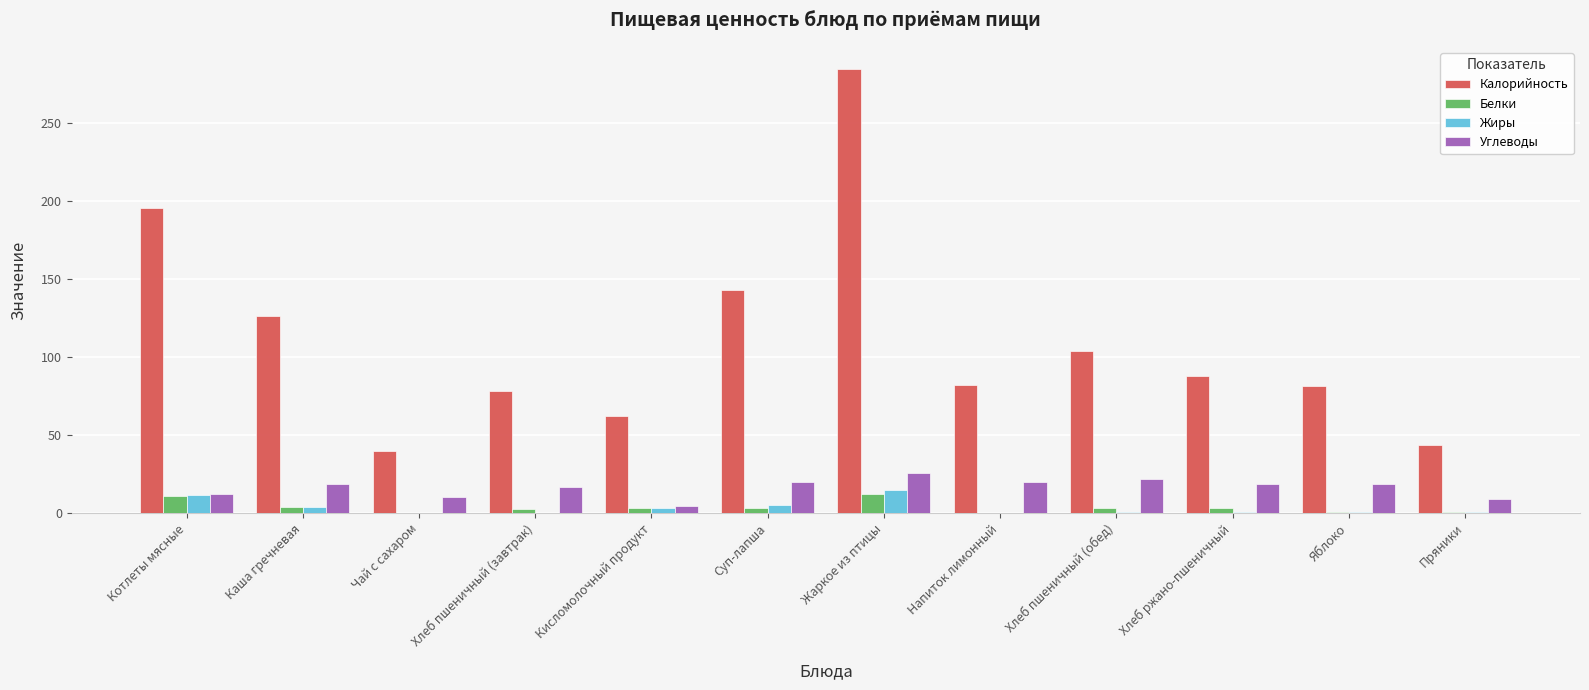

What is the sum of all Калорийность values?

1329.6